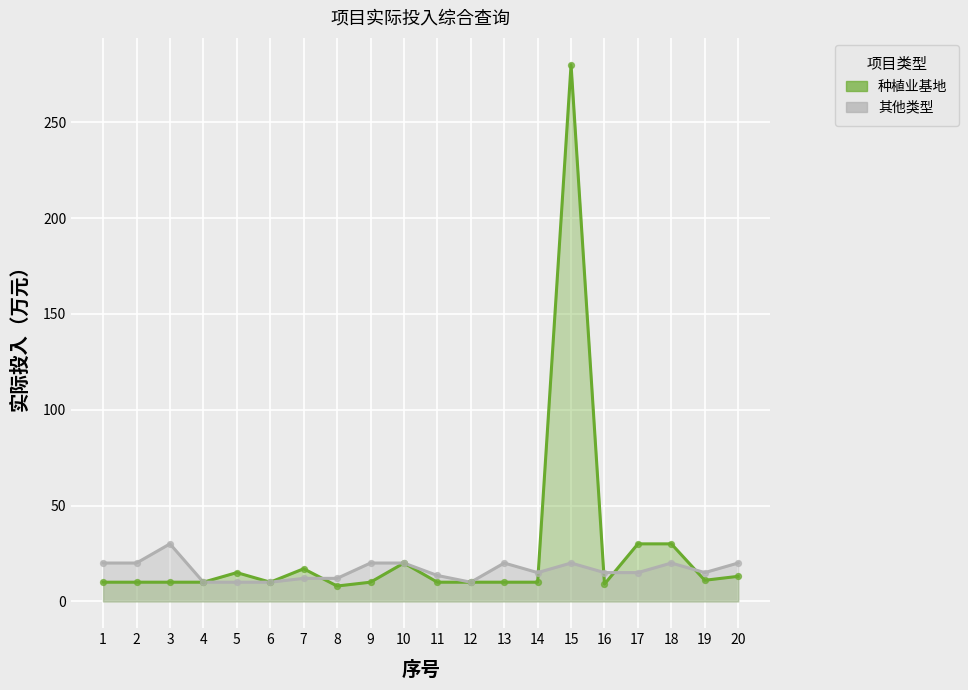

What are all the series names shown in the legend?

种植业基地, 其他类型